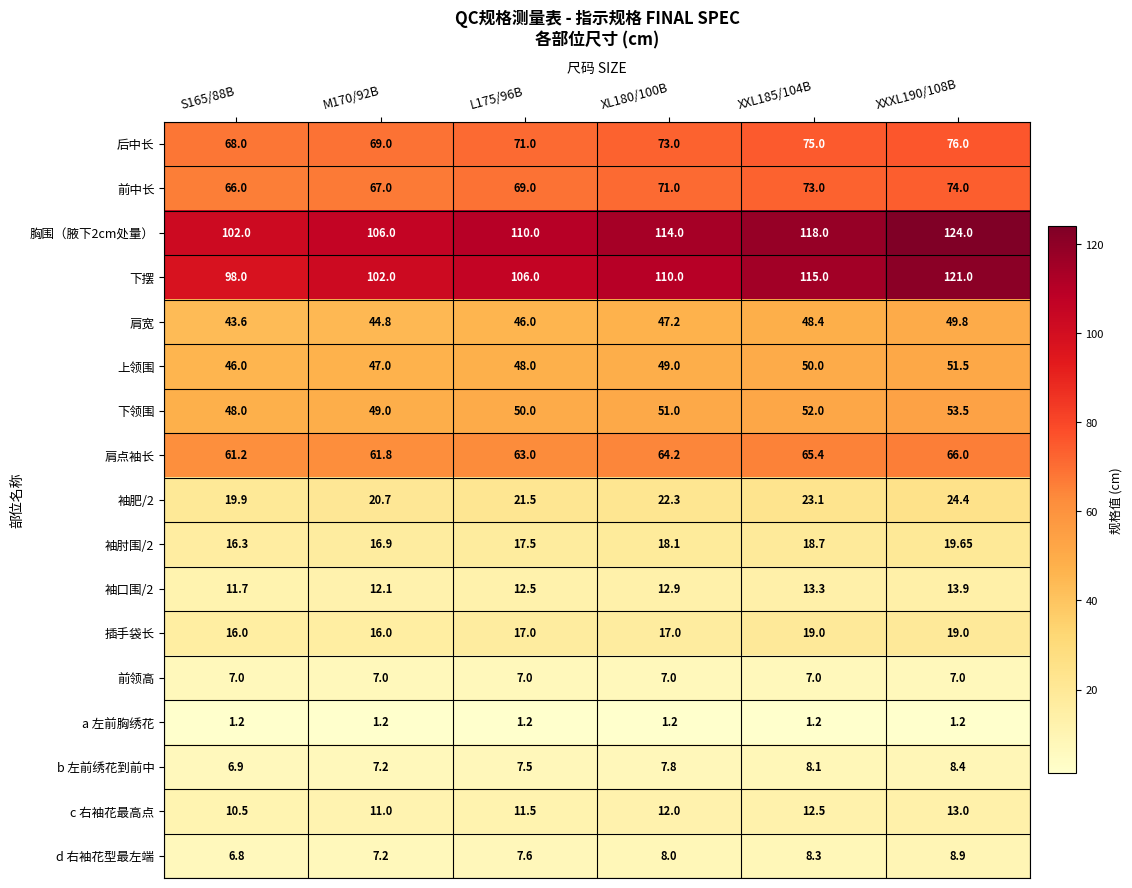

Which series has the largest range (max minus min)?

下摆